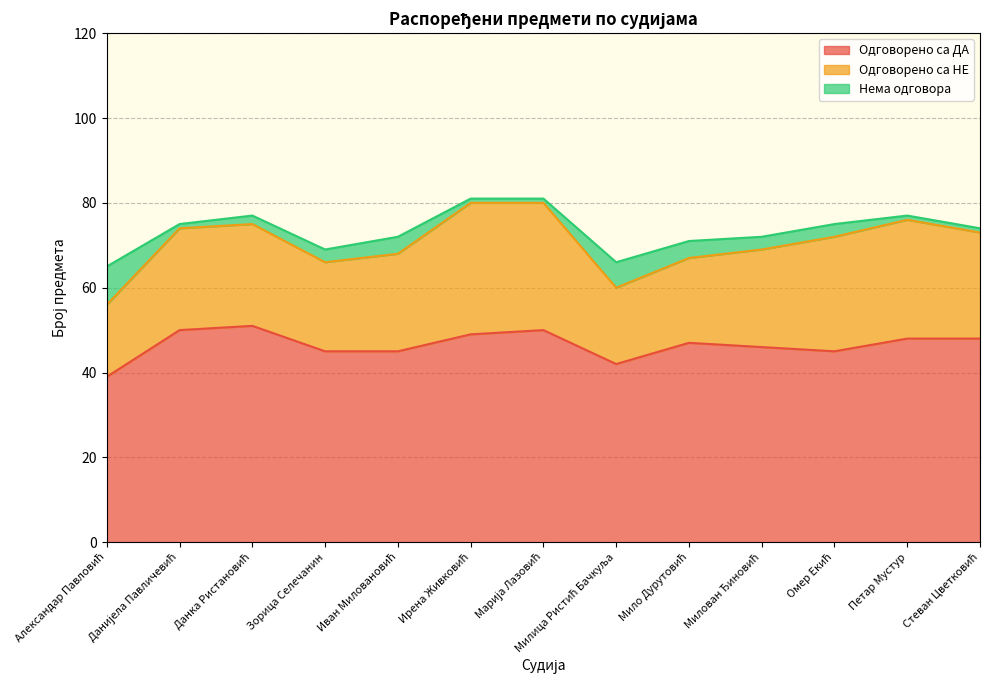

What is the label of the 10th point from the left?

Милован Ђиновић